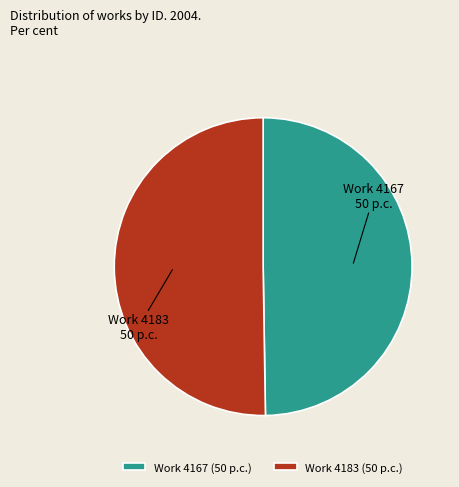

Is it true that Work 4167 is 50% of the pie?

True